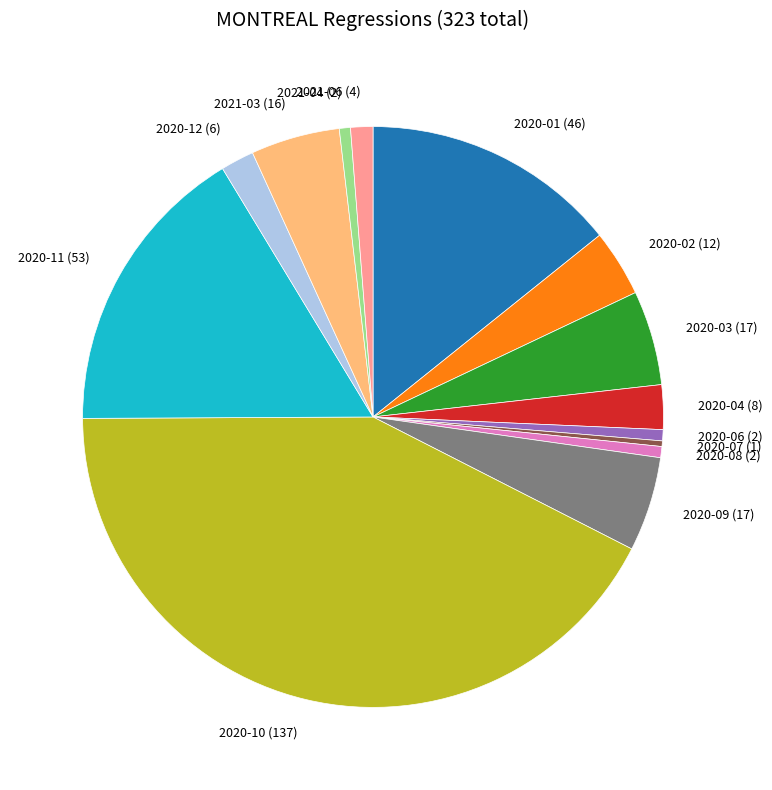

Between 2020-12 (6) and 2020-07 (1), which is larger?

2020-12 (6)